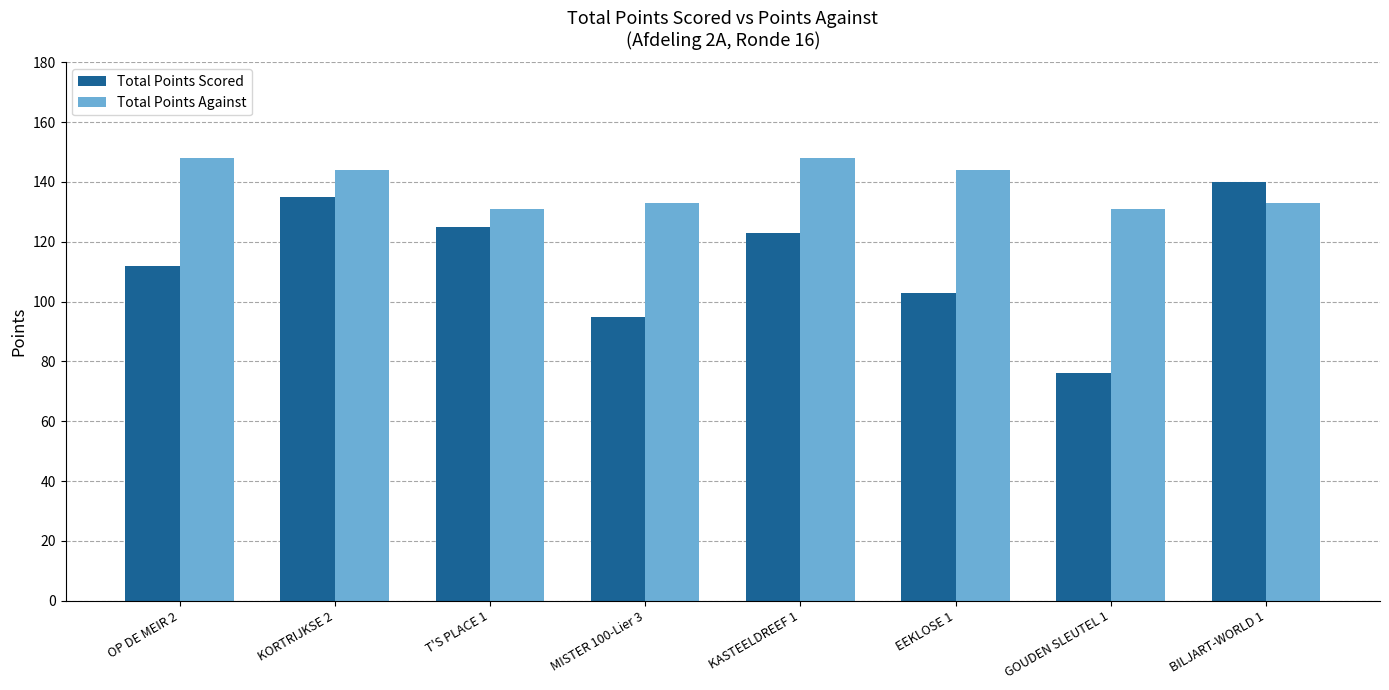

List the series in order of their peak value, highest first.

Total Points Against, Total Points Scored